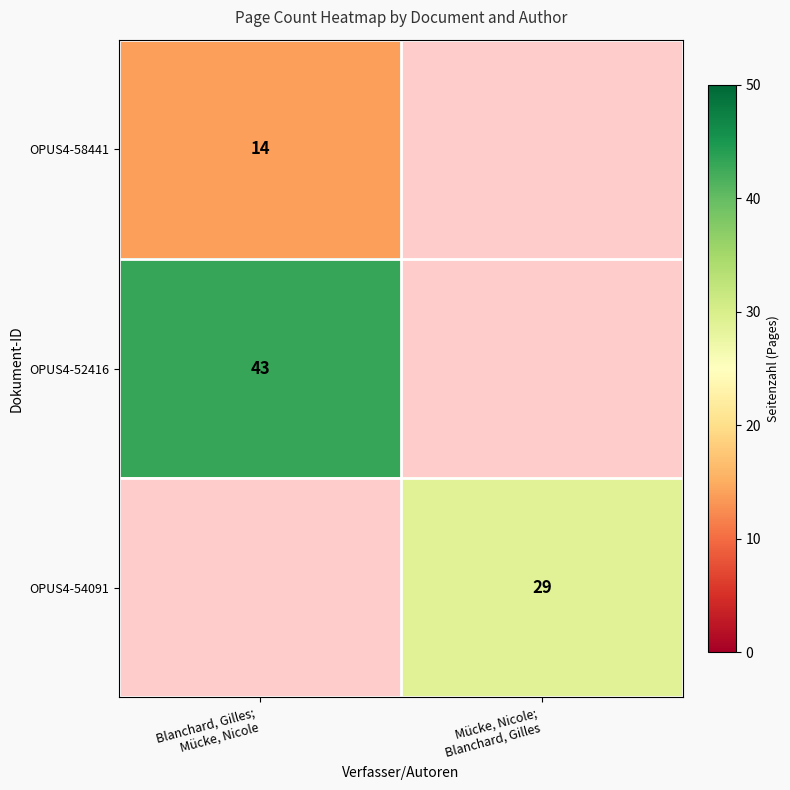

Which has a higher value, Blanchard, Gilles;
Mücke, Nicole or Mücke, Nicole;
Blanchard, Gilles?

Mücke, Nicole;
Blanchard, Gilles